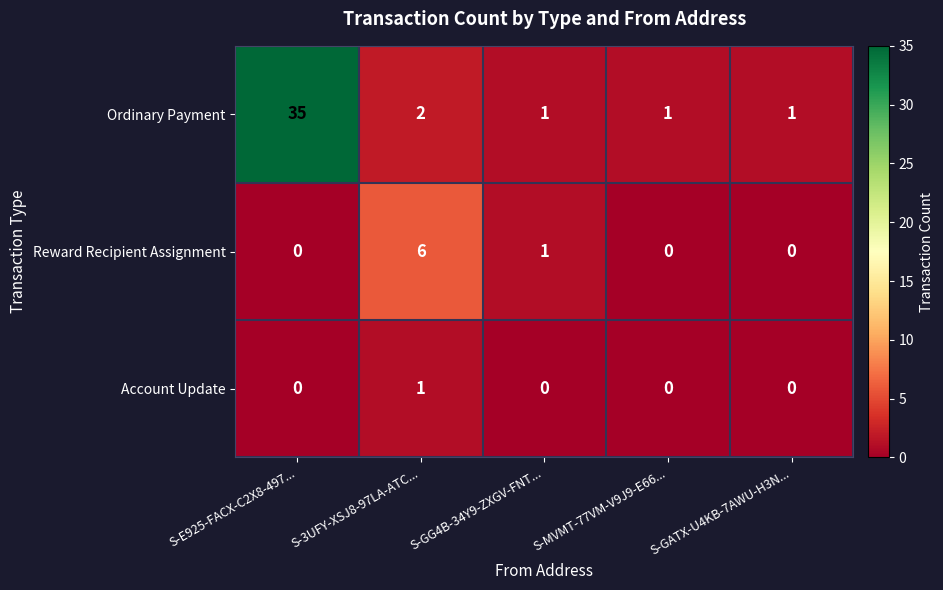

List the series in order of their overall mean, lowest first.

Account Update, Reward Recipient Assignment, Ordinary Payment